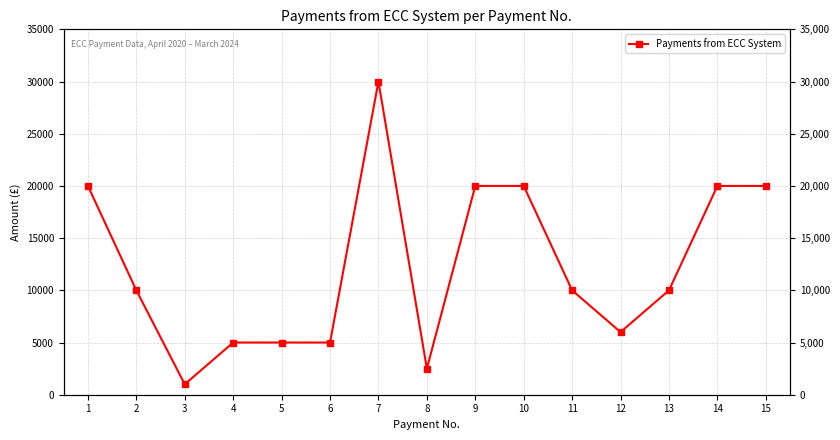

What is the change in value from 5 to 7?

+25000